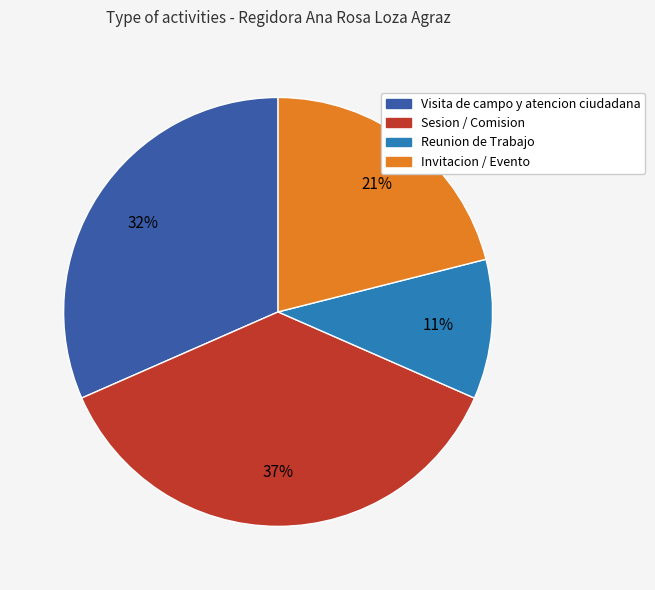

Does Visita de campo y atencion ciudadana account for over 50% of the chart?

No